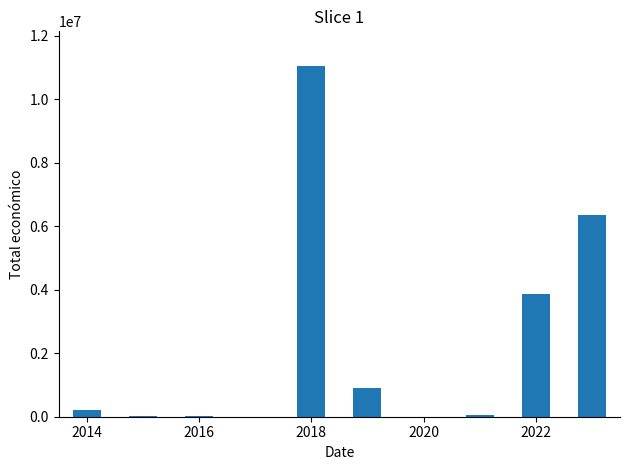

What is the sum of all values?

22476928